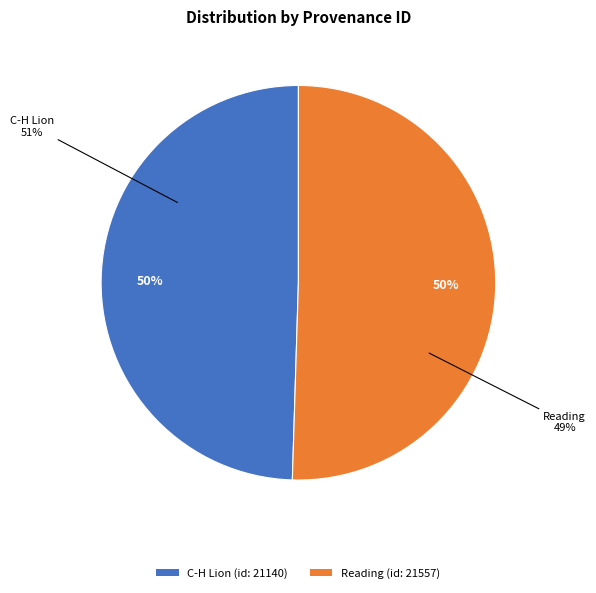

Which has a higher value, C-H Lion (id: 21140) or Reading (id: 21557)?

Reading (id: 21557)